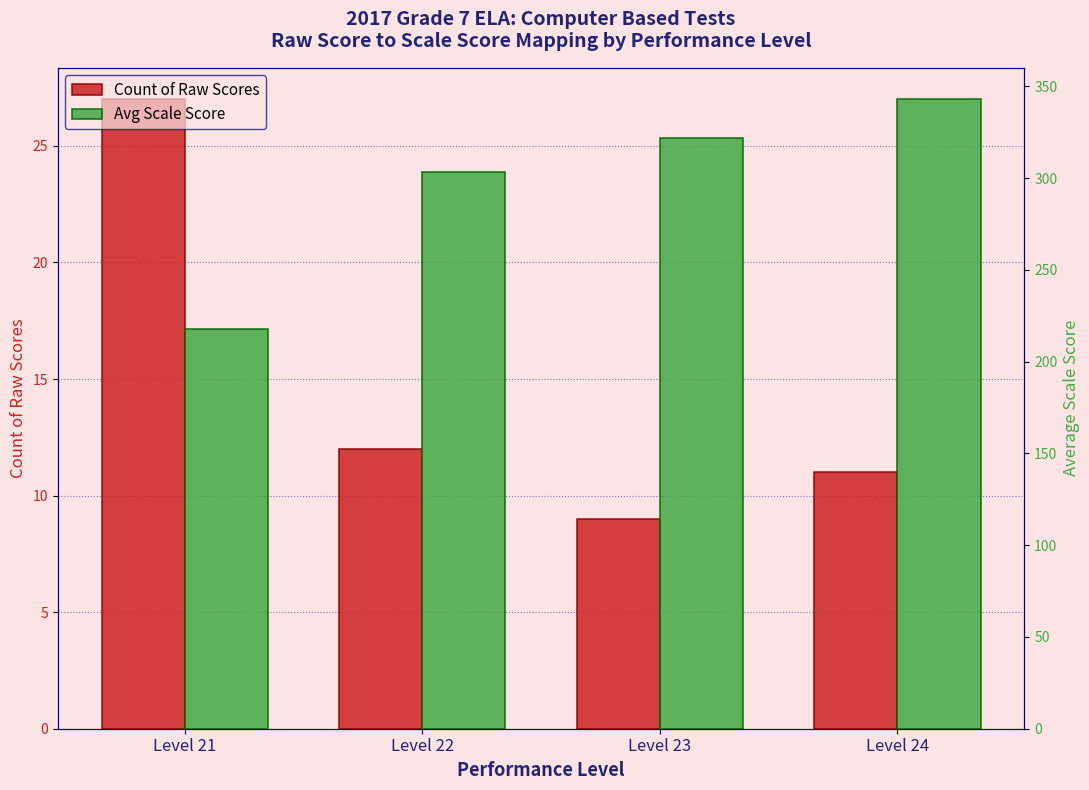

Which series has the widest spread of values?

Avg Scale Score